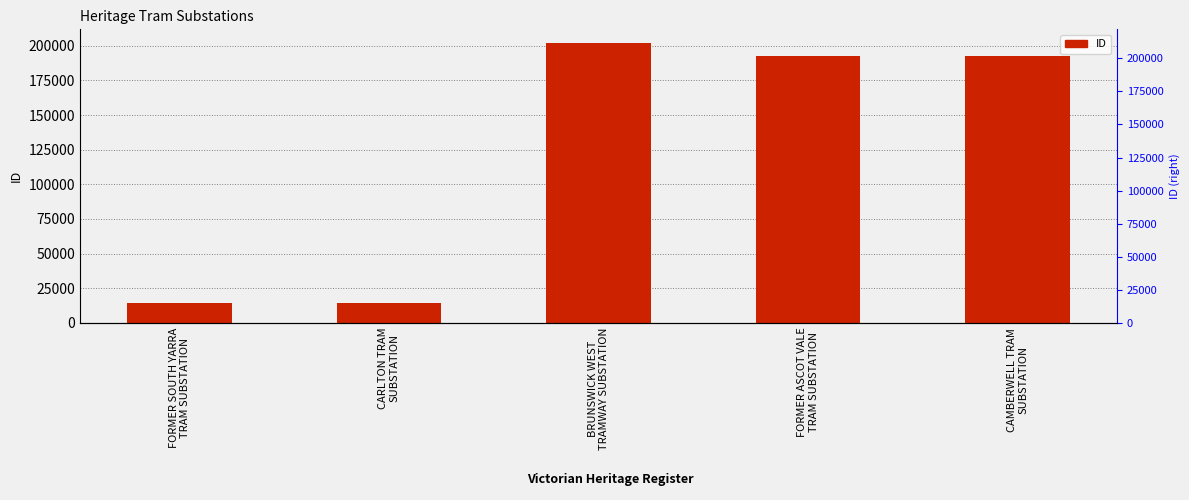

Is it true that the value at FORMER SOUTH YARRA
TRAM SUBSTATION is 13965?

True